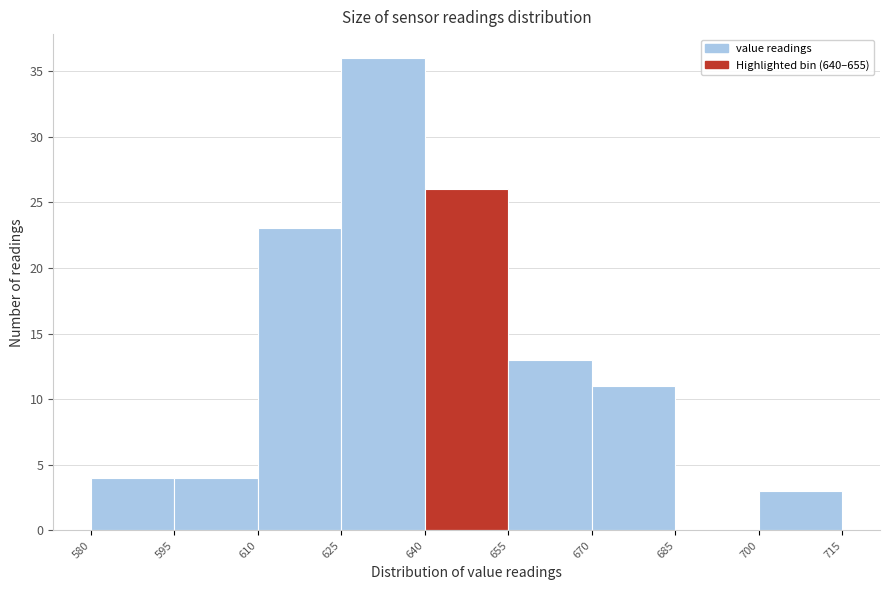

Over which range of the x-axis is the bar tallest?

625 to 640